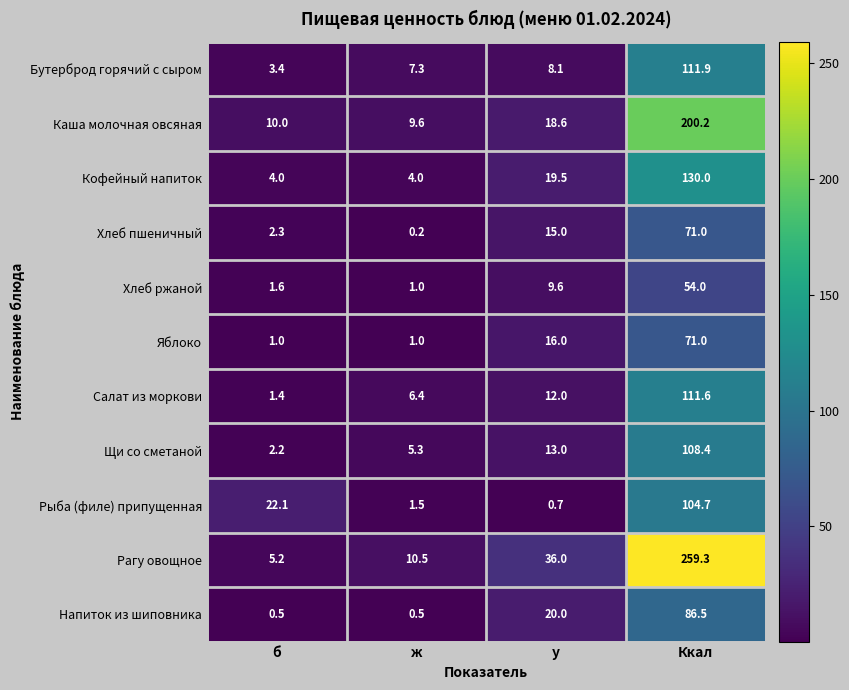

What is the difference between the second highest and minimum values in the Рагу овощное series?

30.8